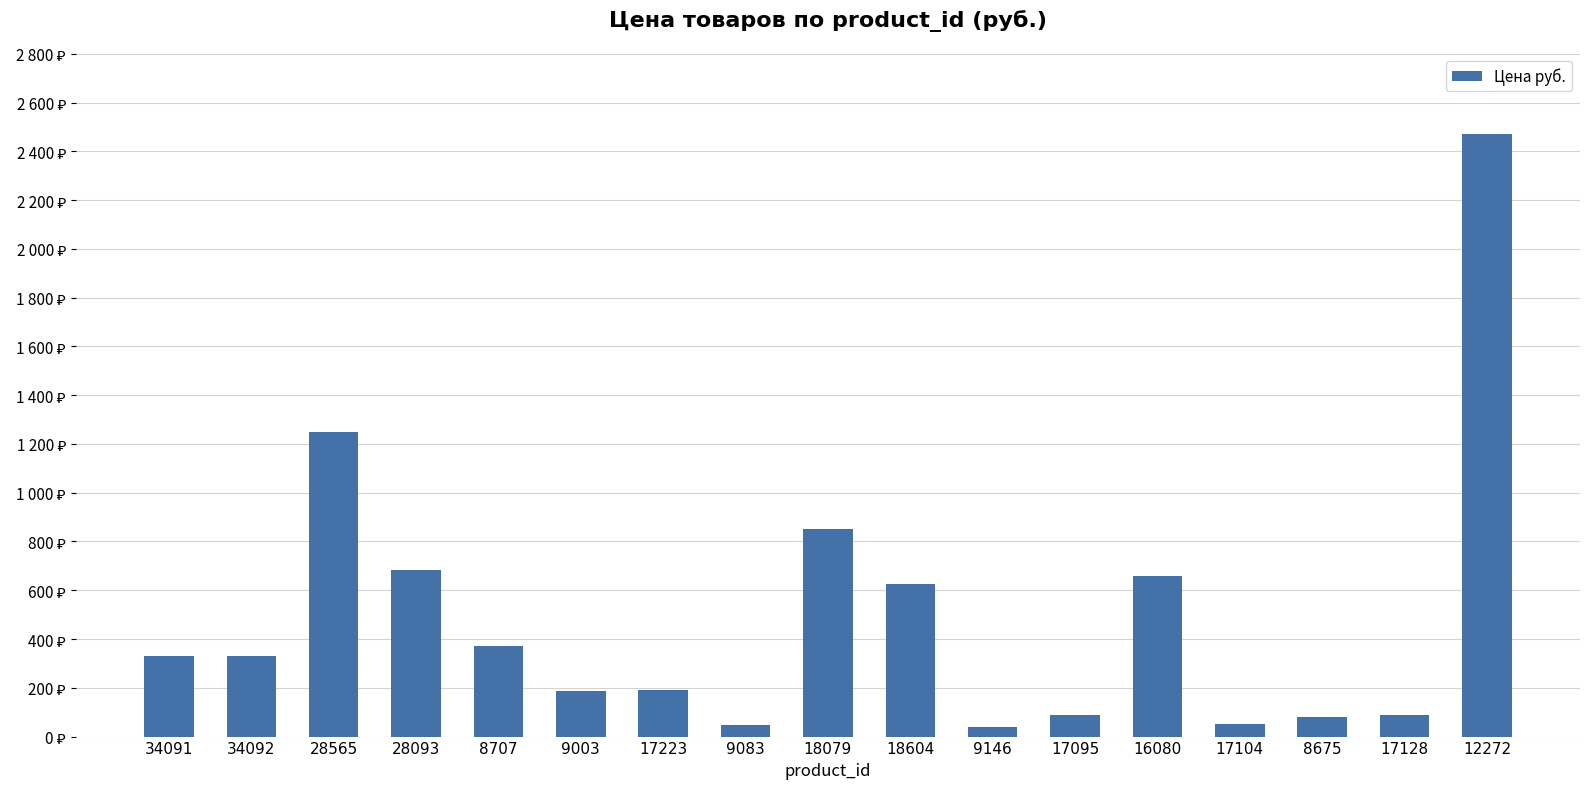

What is the difference between the second highest and second lowest values?

1202.0